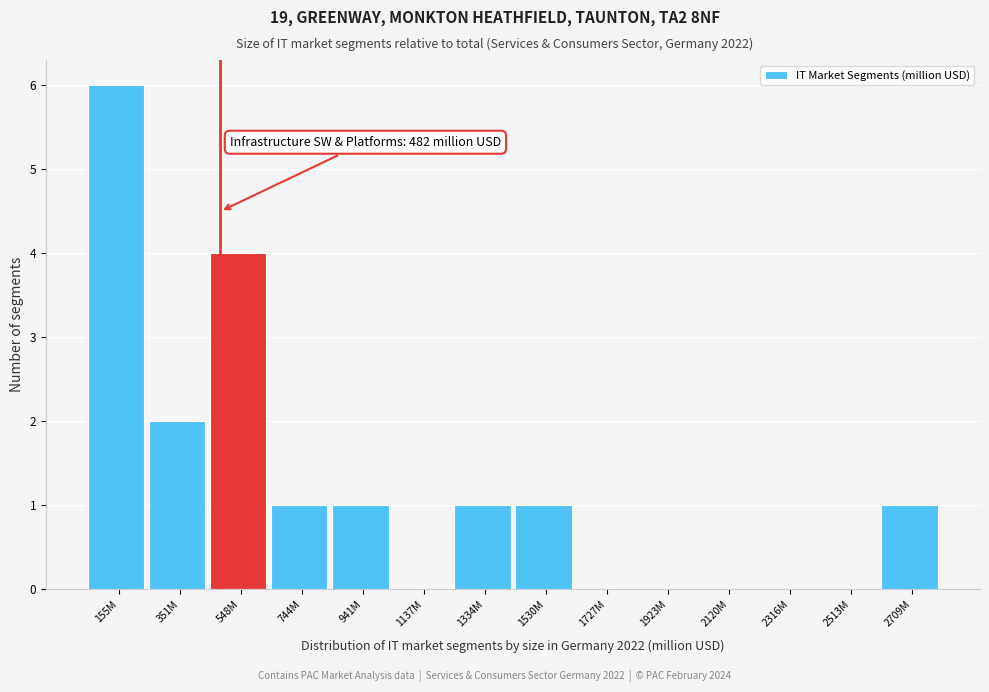

Reading left to right, extract all data points from this chart.

155M=6	351M=2	548M=4	744M=1	941M=1	1137M=0	1334M=1	1530M=1	1727M=0	1923M=0	2120M=0	2316M=0	2513M=0	2709M=1